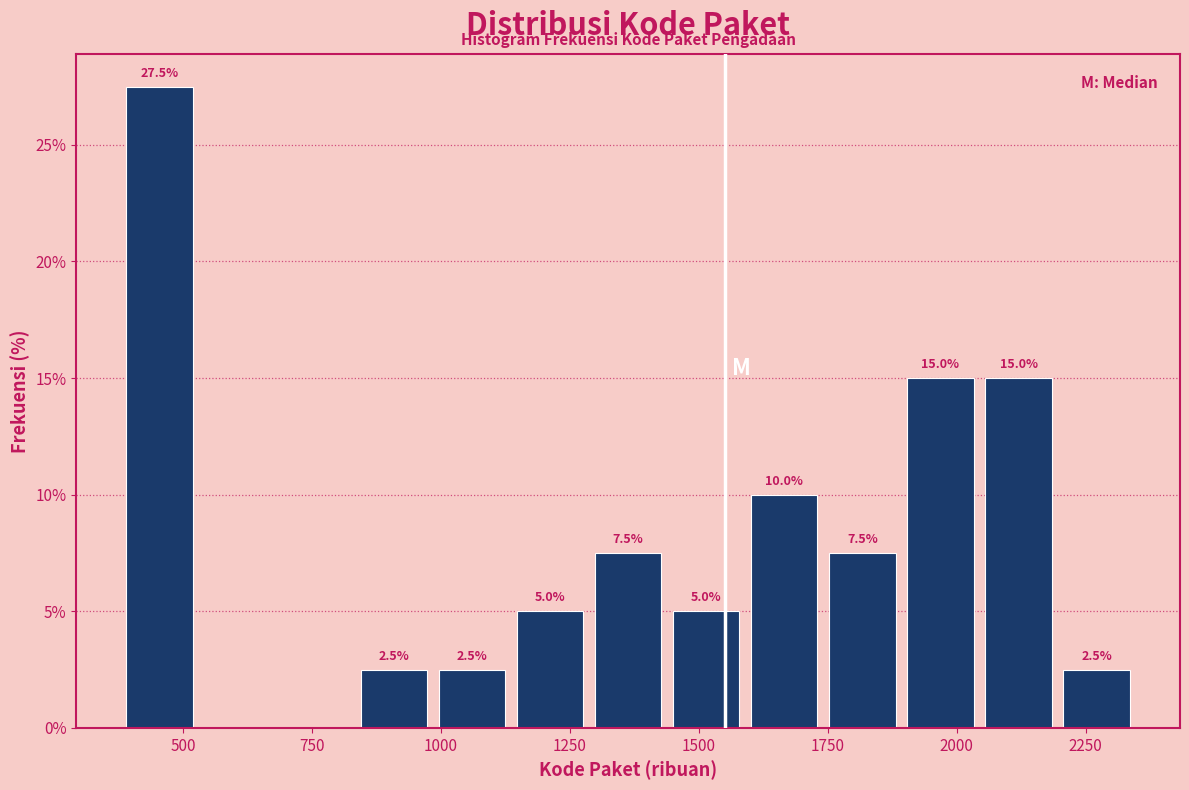

Around what value on the x-axis is the tallest bar? Give the approximate position of its centre, as read against the axis.

450